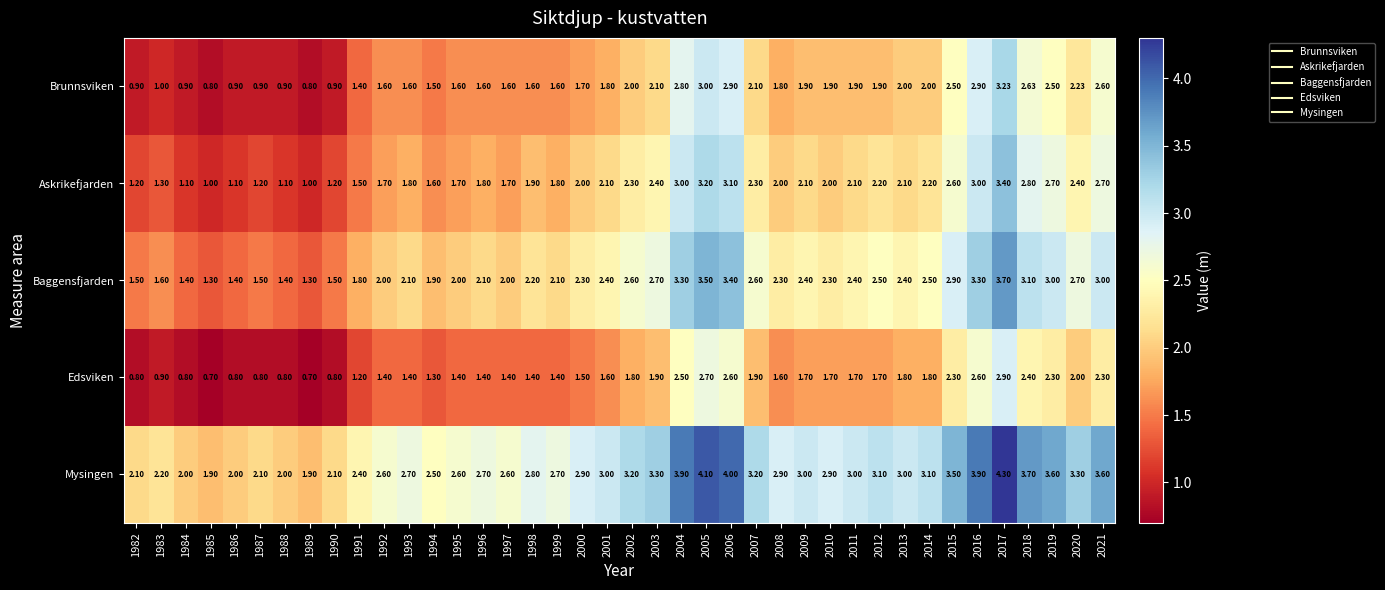

What is the total value across all series at 2011?

11.1